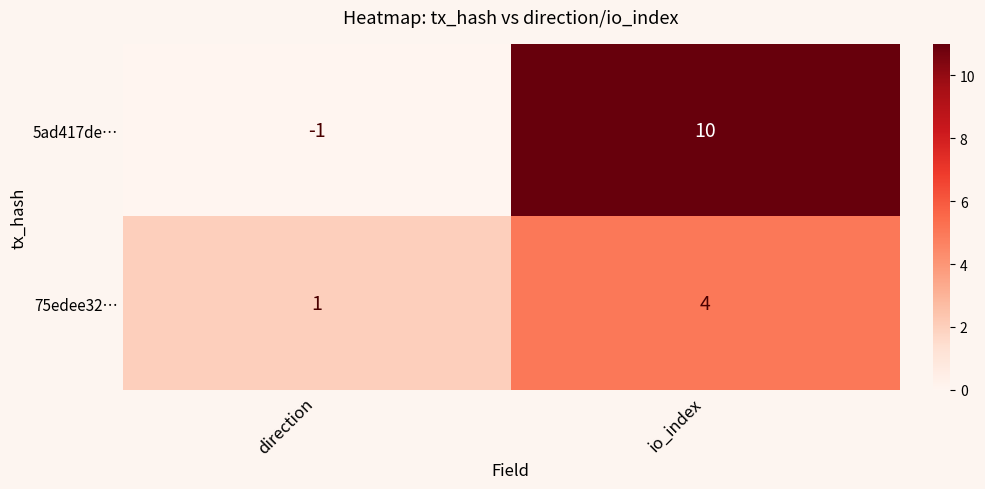

Reading left to right, transcribe all the data shown in this chart.

5ad417de…: direction=-1	io_index=10
75edee32…: direction=1	io_index=4